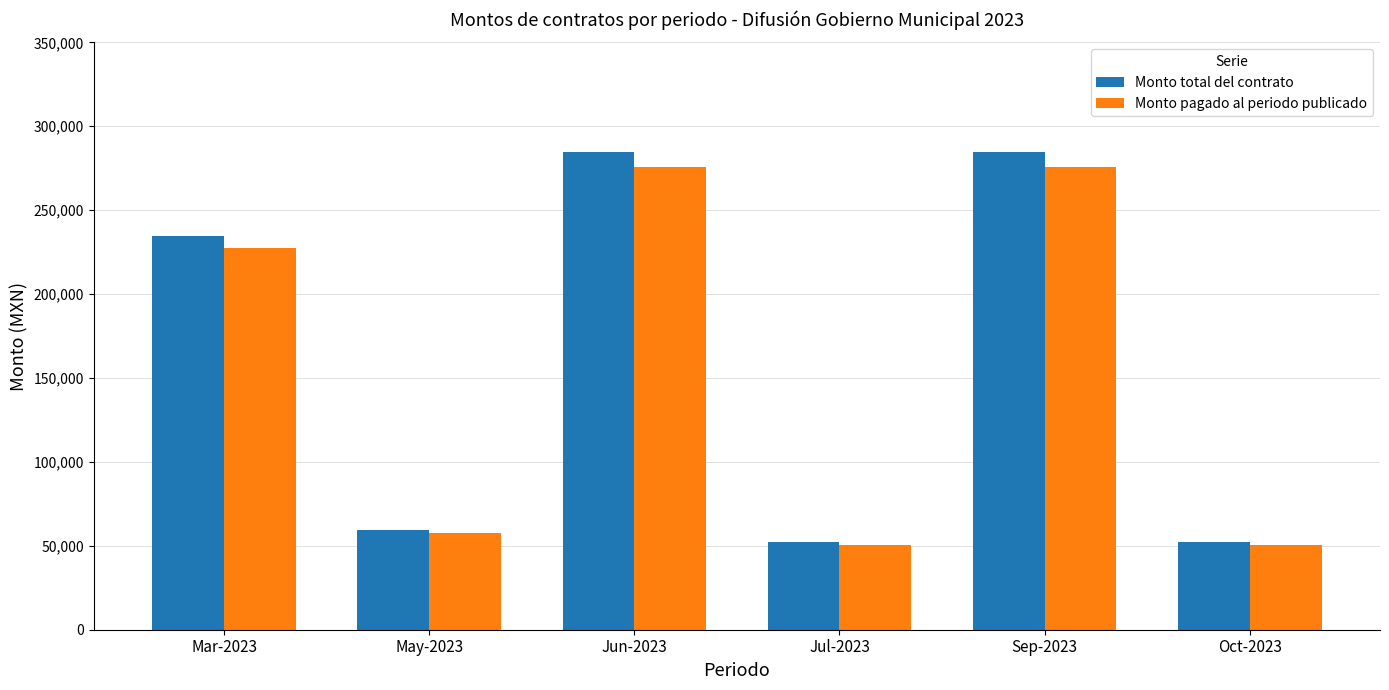

How many bars are there in each group?

2